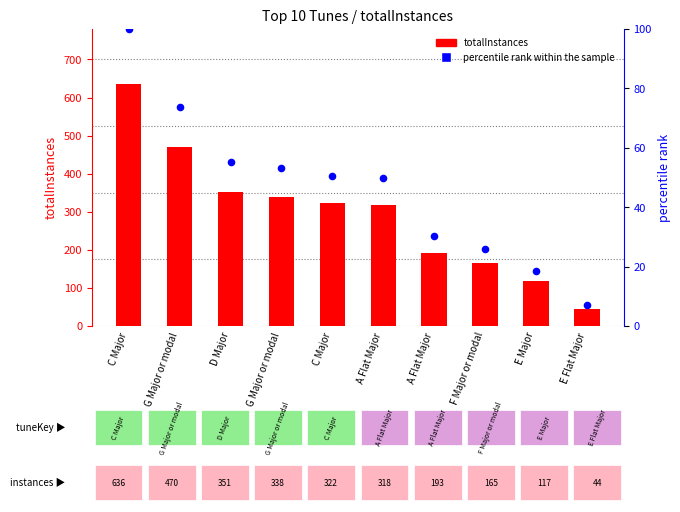

Which series has the largest Y range (max minus min)?

totalInstances